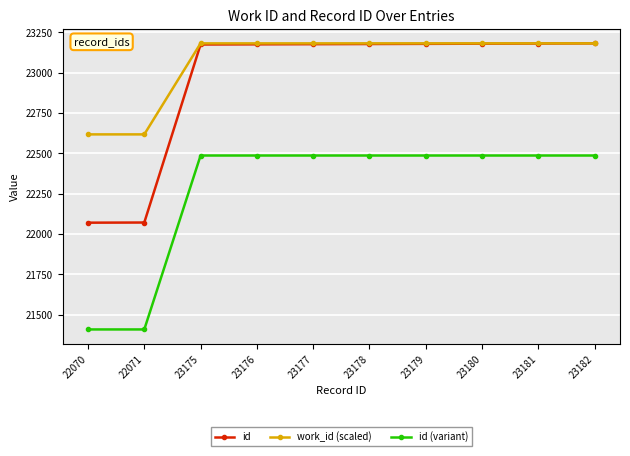

How many lines are shown in the chart?

3